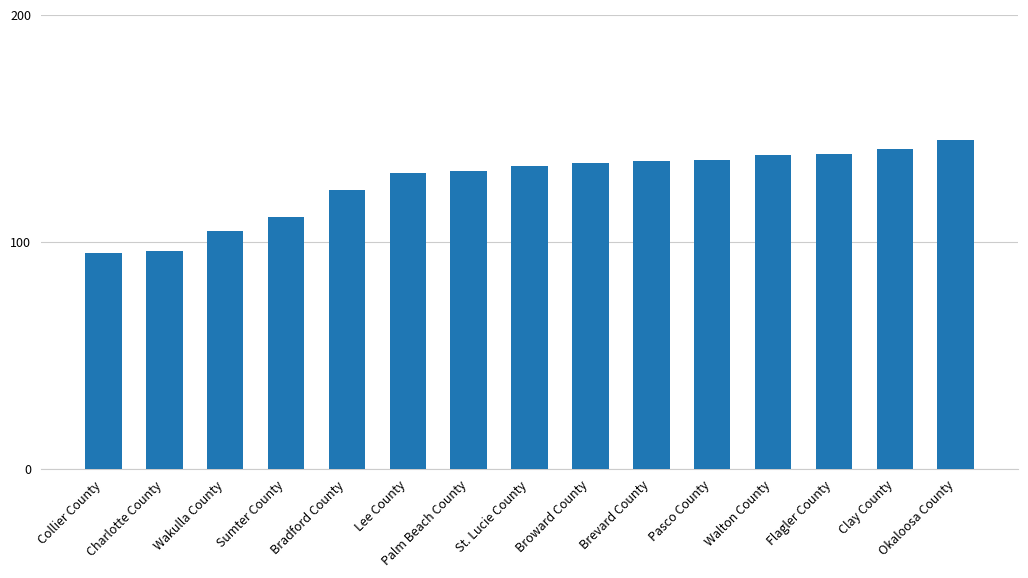

What position from the left is Brevard County?

10